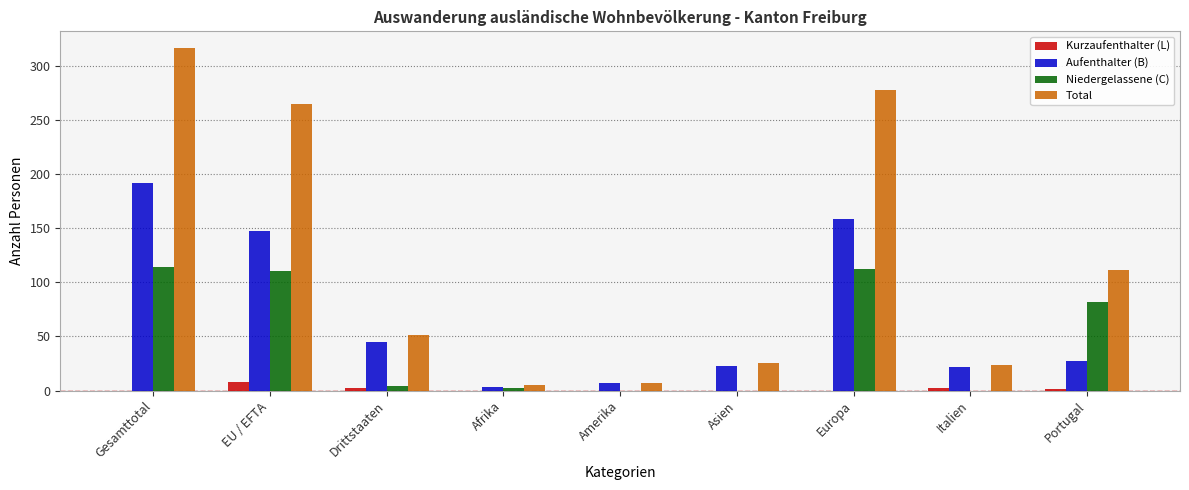

Count the number of categories in the chart.

9